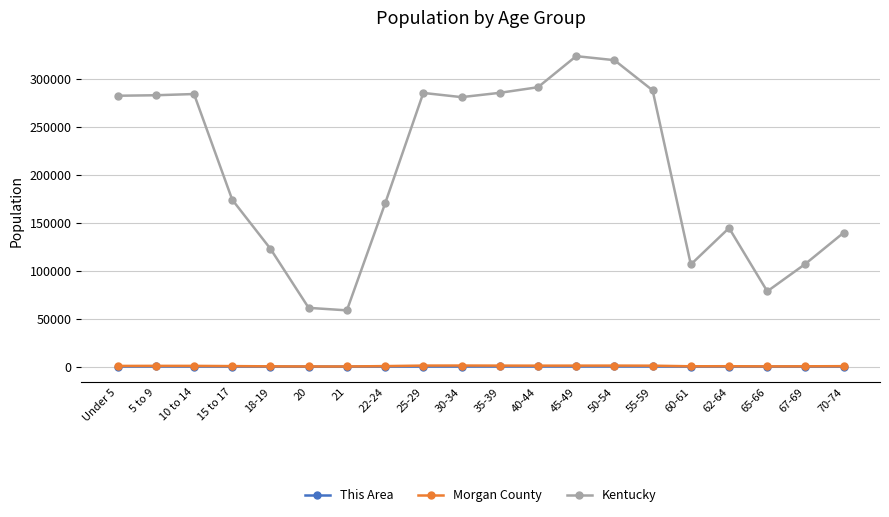

At which category does the chart reach its peak across all series?

45-49